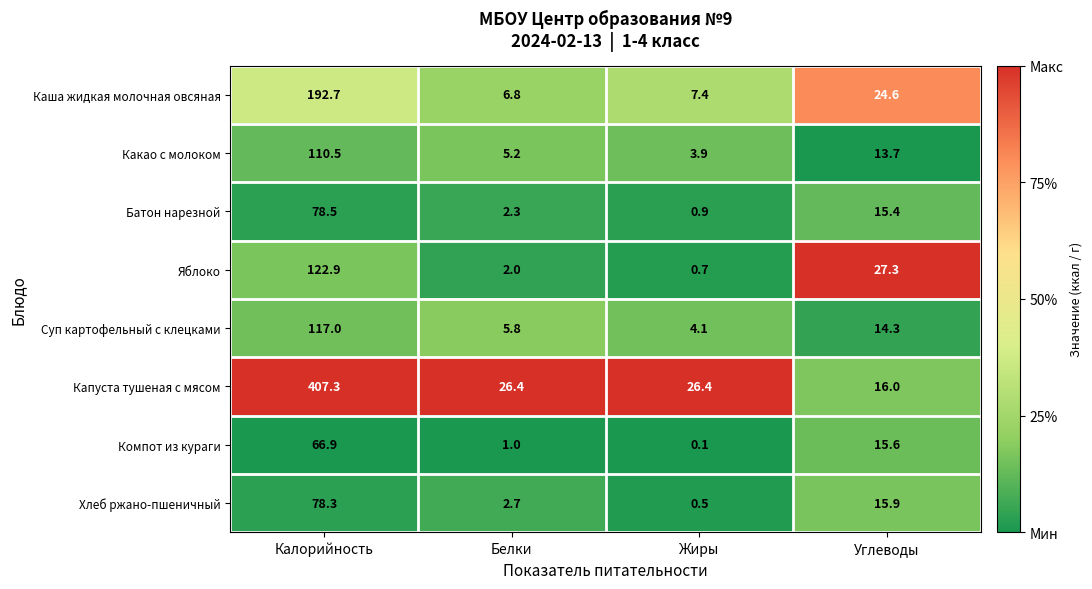

The Каша жидкая молочная овсяная series shows 192.7 at Калорийность. True or false?

True